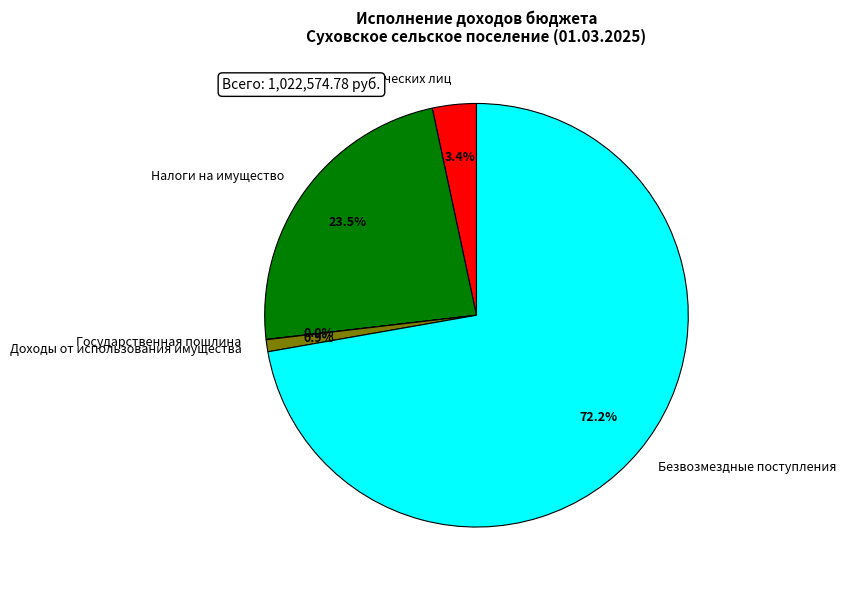

Is it true that Безвозмездные поступления is 72% of the pie?

True